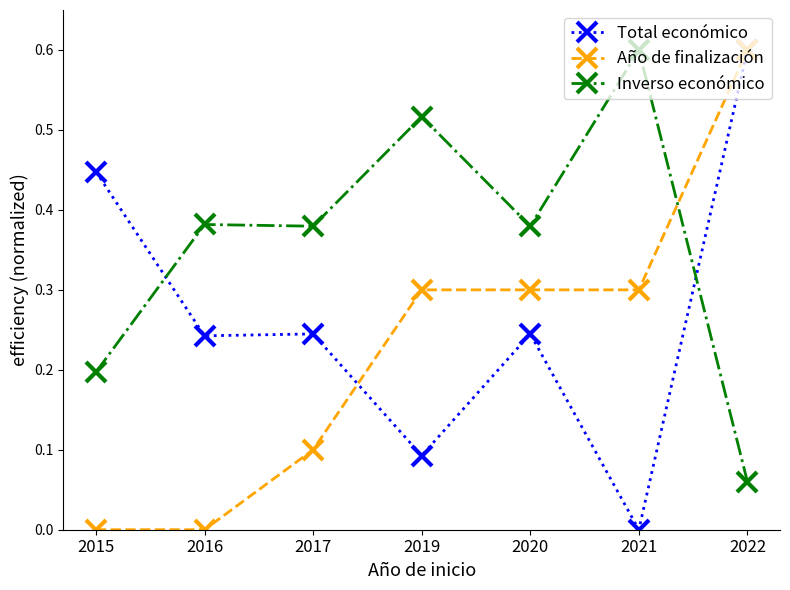

At which label does Año de finalización reach its peak?

2022